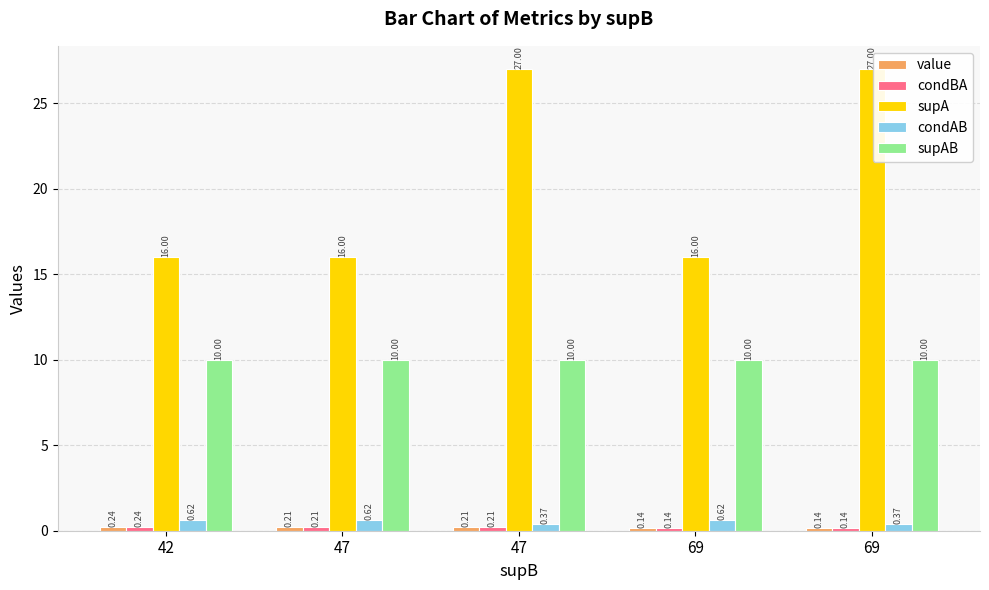

At which category does the chart reach its minimum across all series?

69